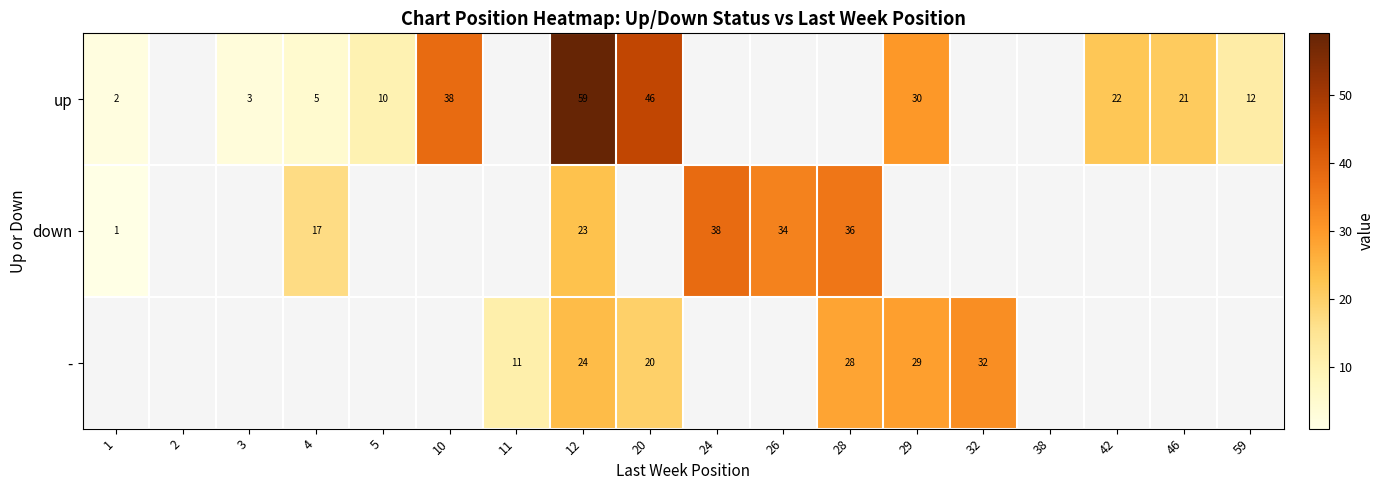

What is the difference between the highest and lowest values at 12?

36